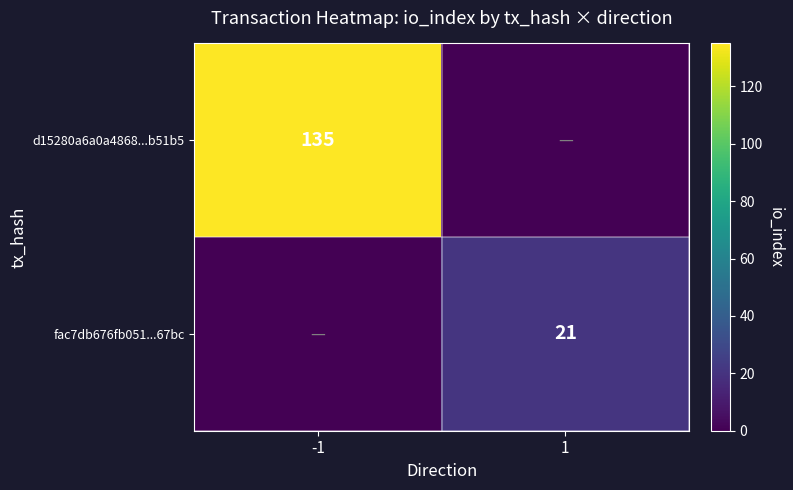

The value of d15280a6a0a4868...b51b5 at -1 is 135. True or false?

True